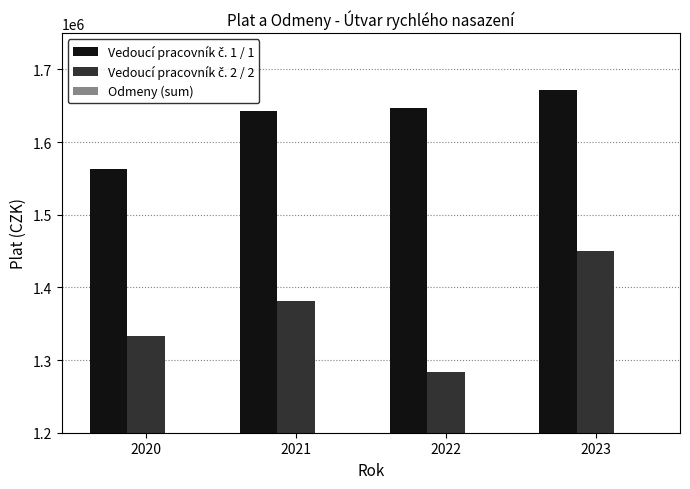

What is the sum of the Vedoucí pracovník č. 1 / 1 values at 2022 and 2020?

3210071